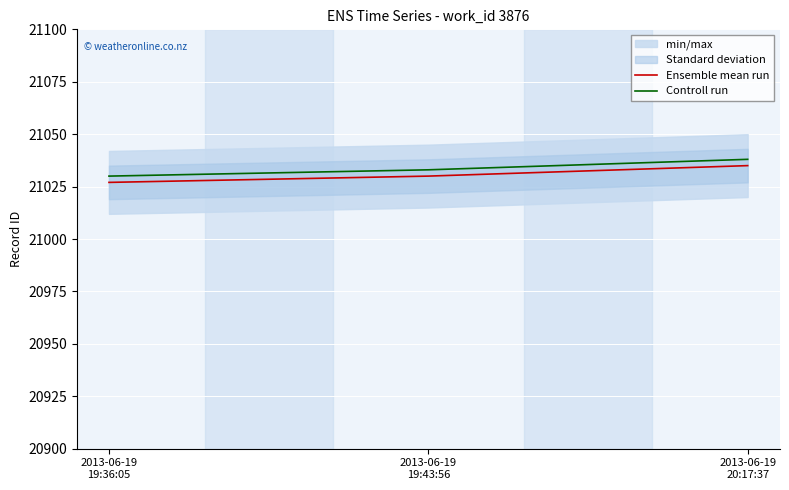

What position from the left is 2013-06-19
20:17:37?

3